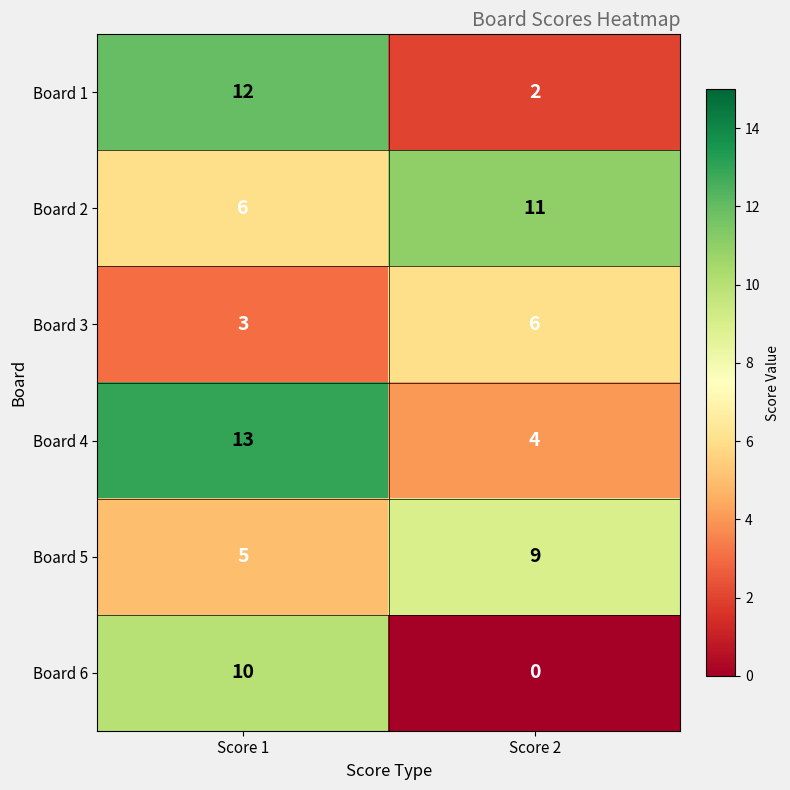

What is the spread (max minus min) of values at Score 1?

10